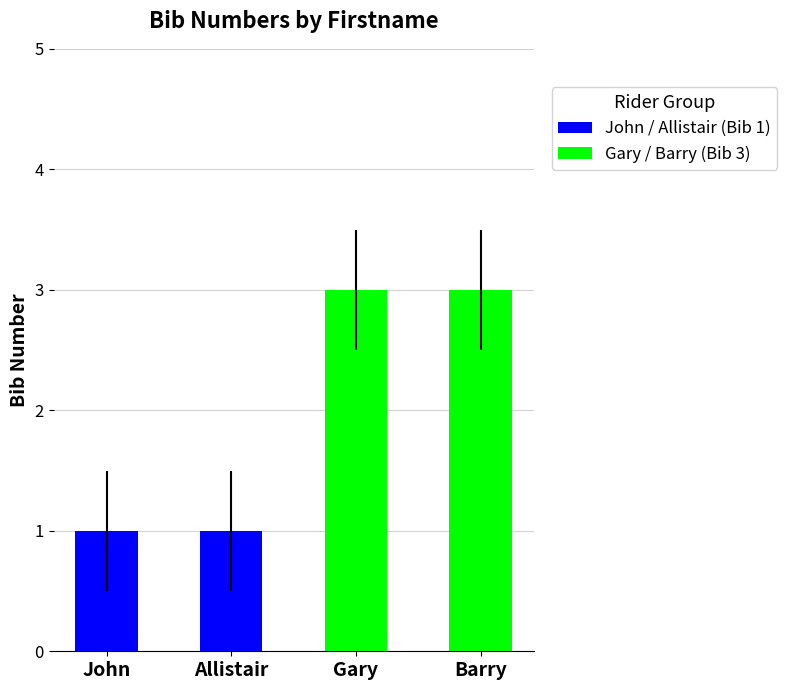

Read the value at Allistair.

1